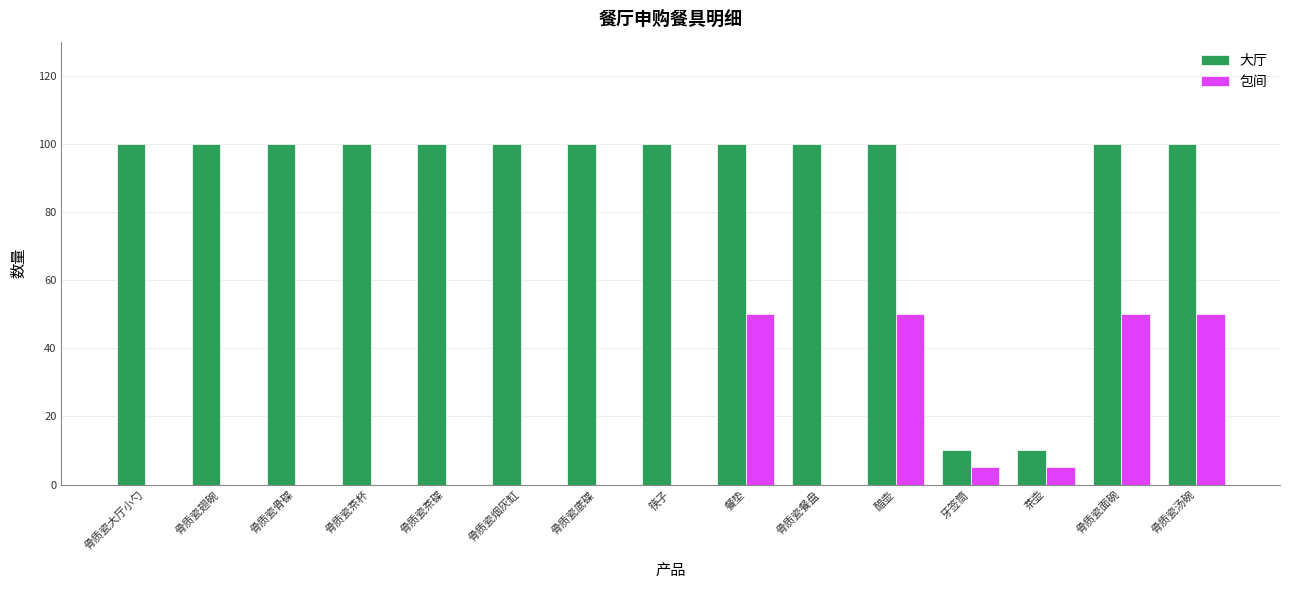

What is the maximum value for 大厅?

100